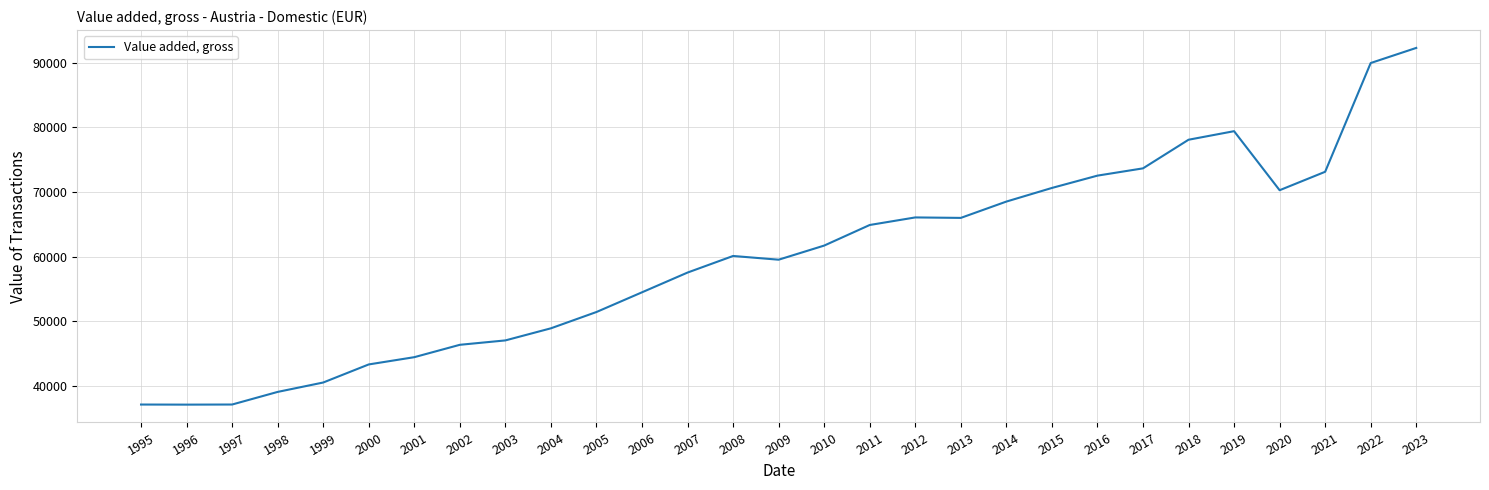

Where does the data first go above 60112?

2008